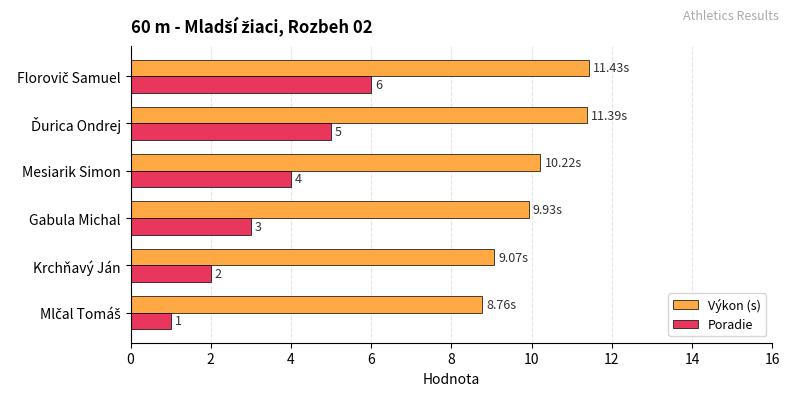

Count the number of categories in the chart.

6